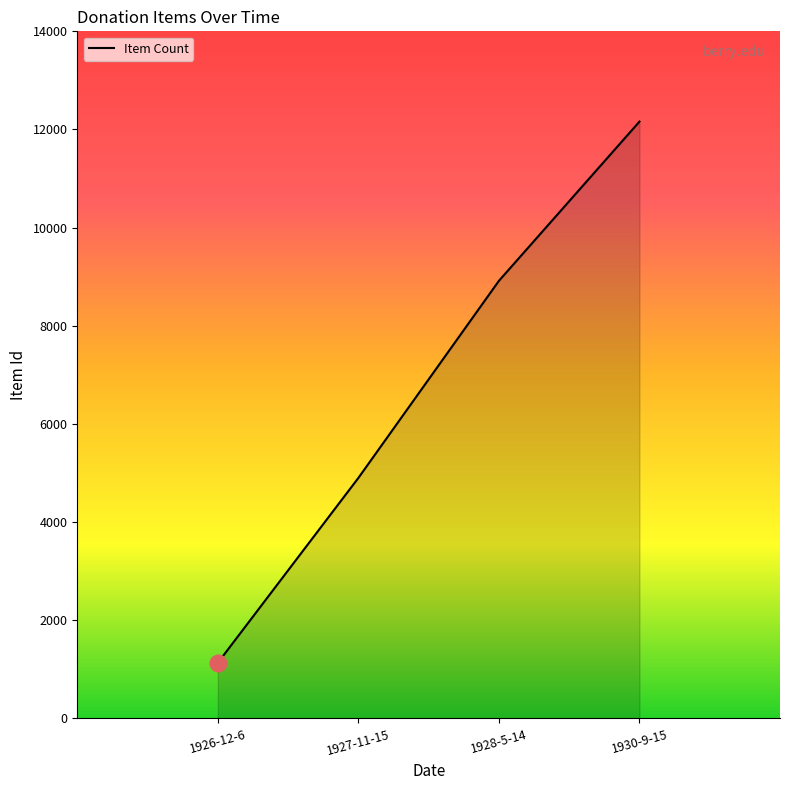

What value does the data have at 1930-9-15, to the nearest 50?

12150